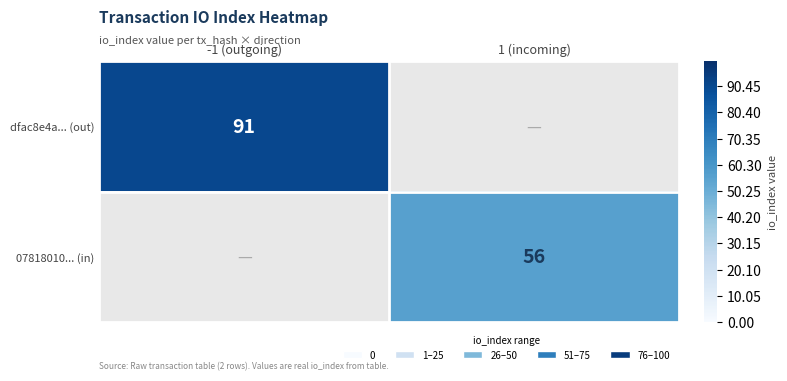

What is the maximum value for 07818010... (in)?

56